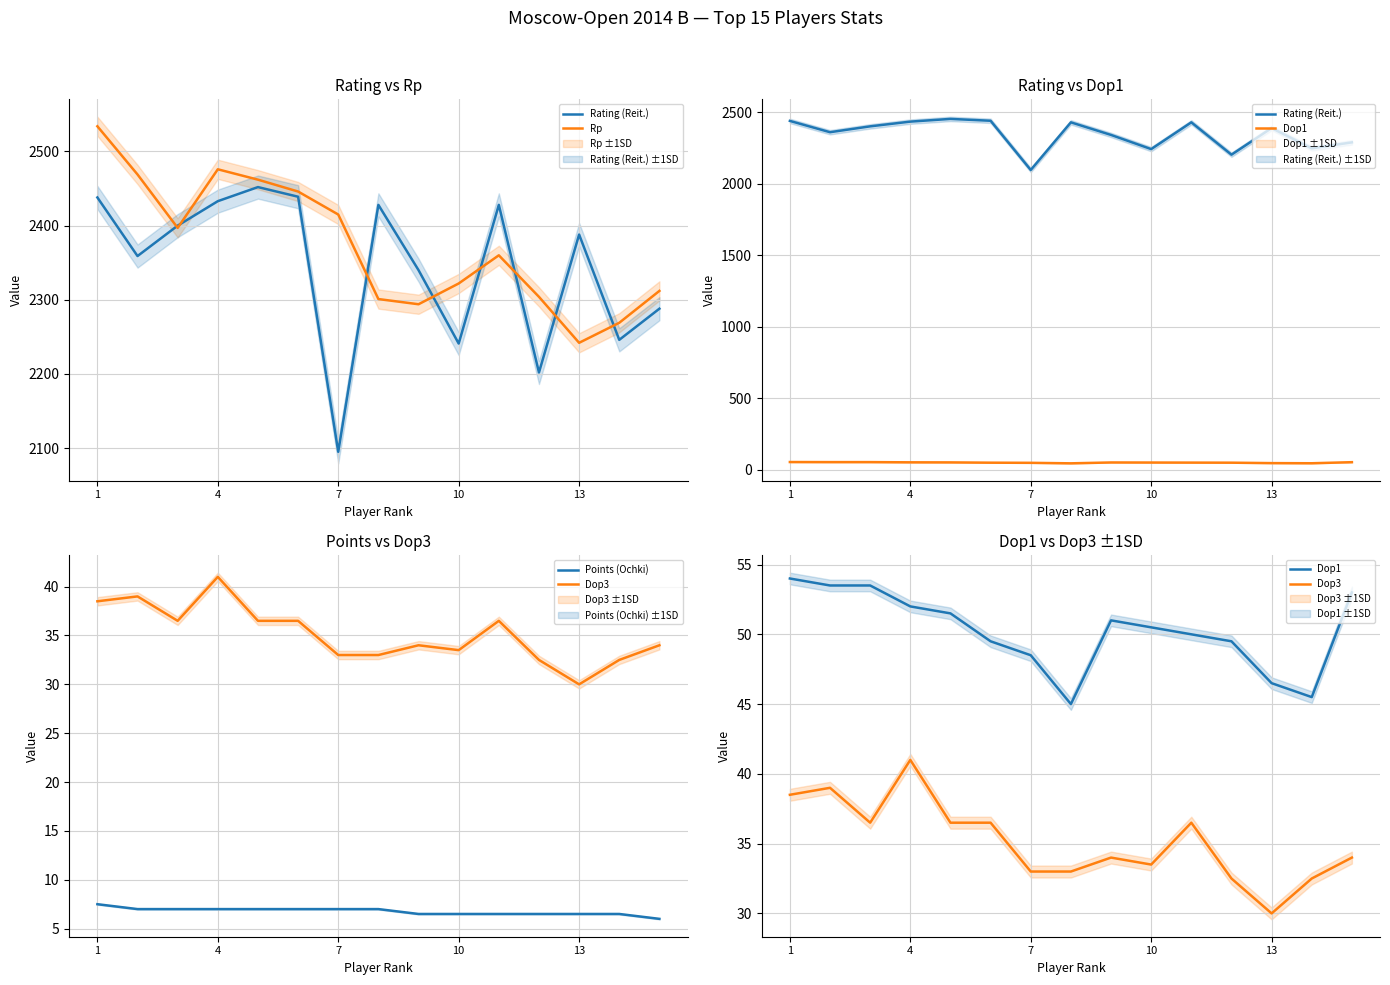

True or false: Rp and Dop1 cross at least once.

False